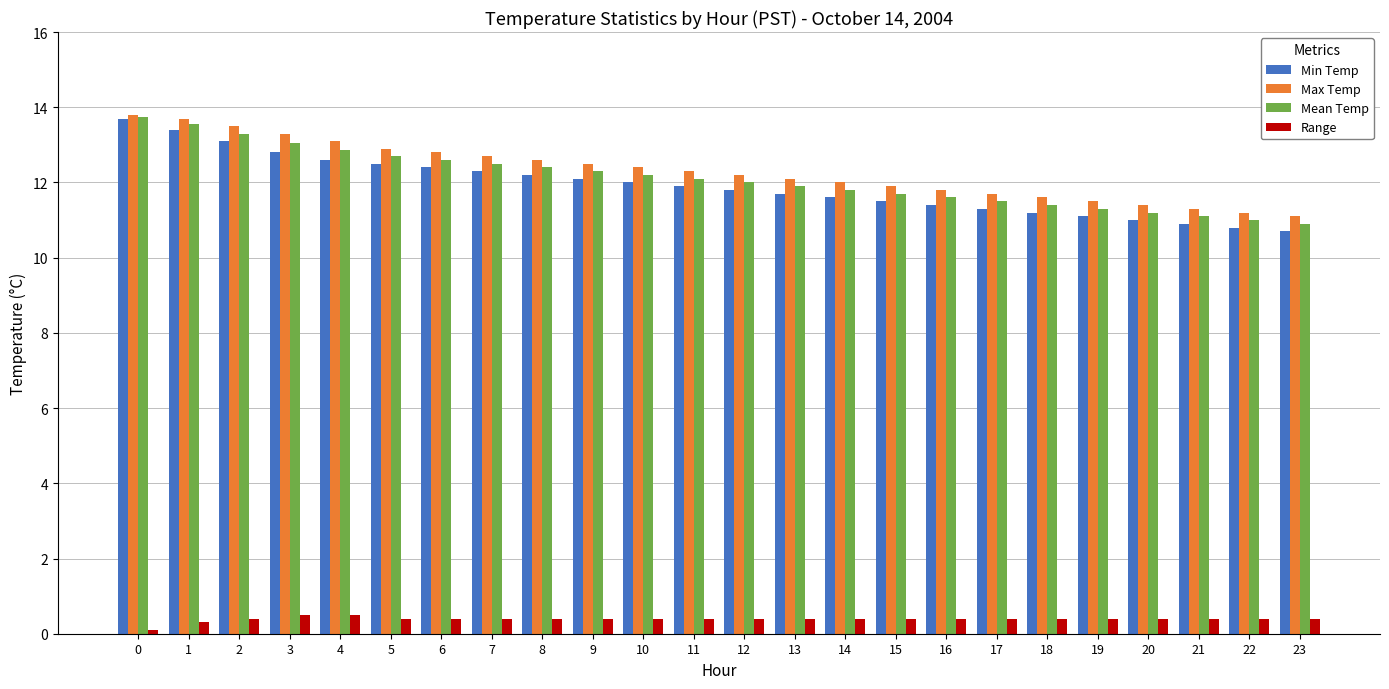

How many distinct data groups are displayed?

4